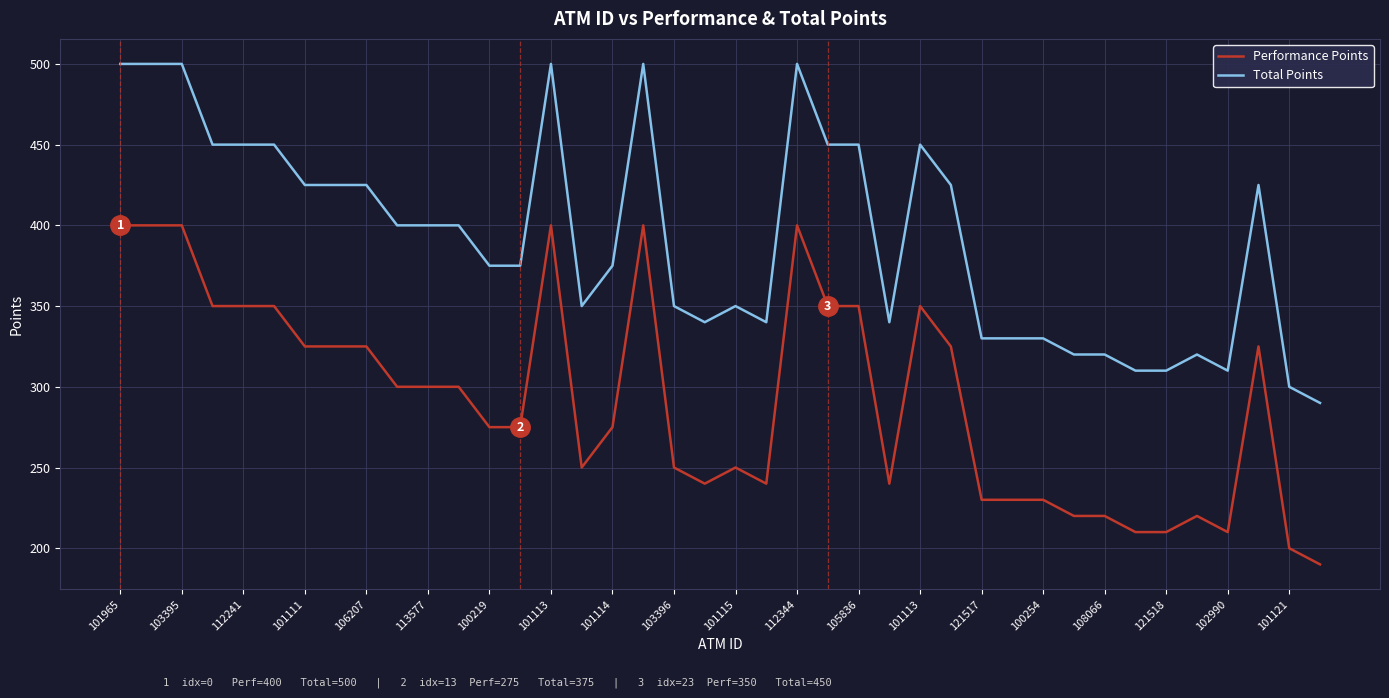

Which series has the largest total across all categories?

Total Points